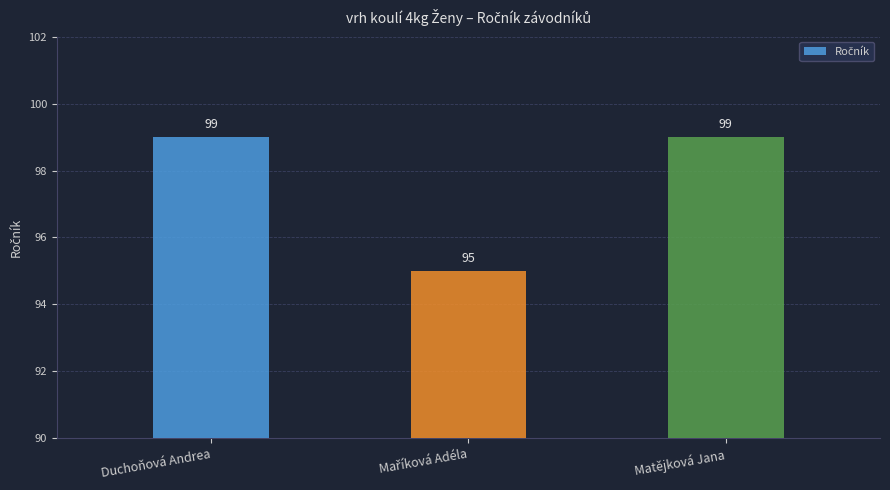

Reading left to right, transcribe all the data shown in this chart.

99	95	99